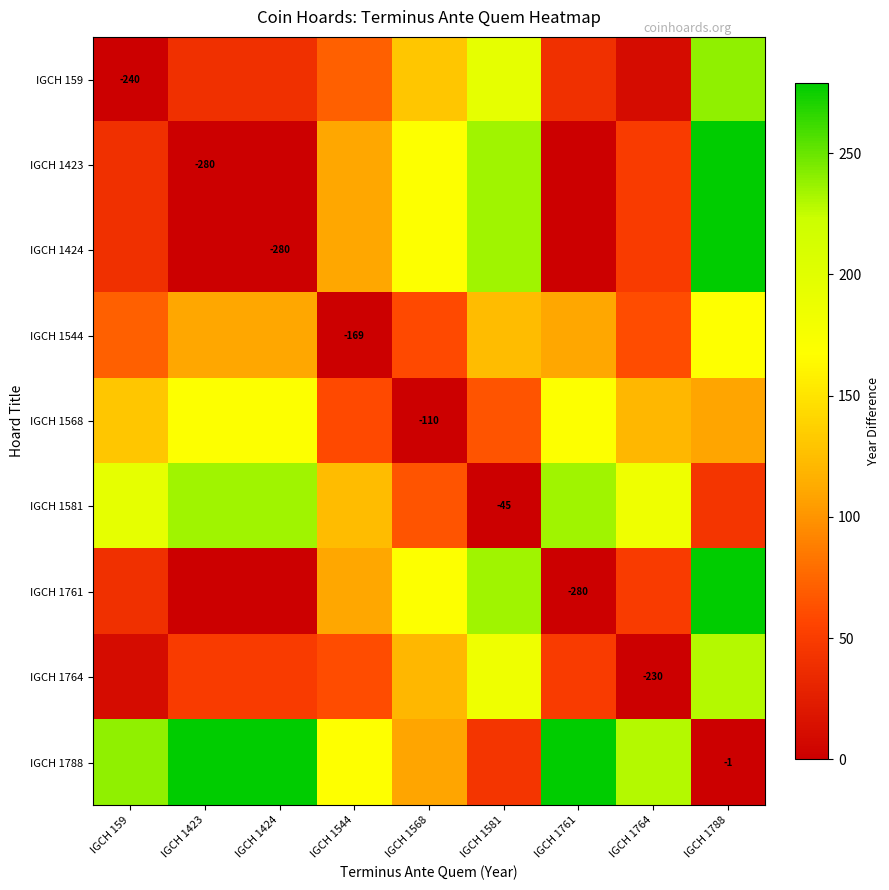

Rank the series by their maximum value, from highest to lowest.

IGCH 1423, IGCH 1424, IGCH 1761, IGCH 1788, IGCH 159, IGCH 1581, IGCH 1764, IGCH 1568, IGCH 1544